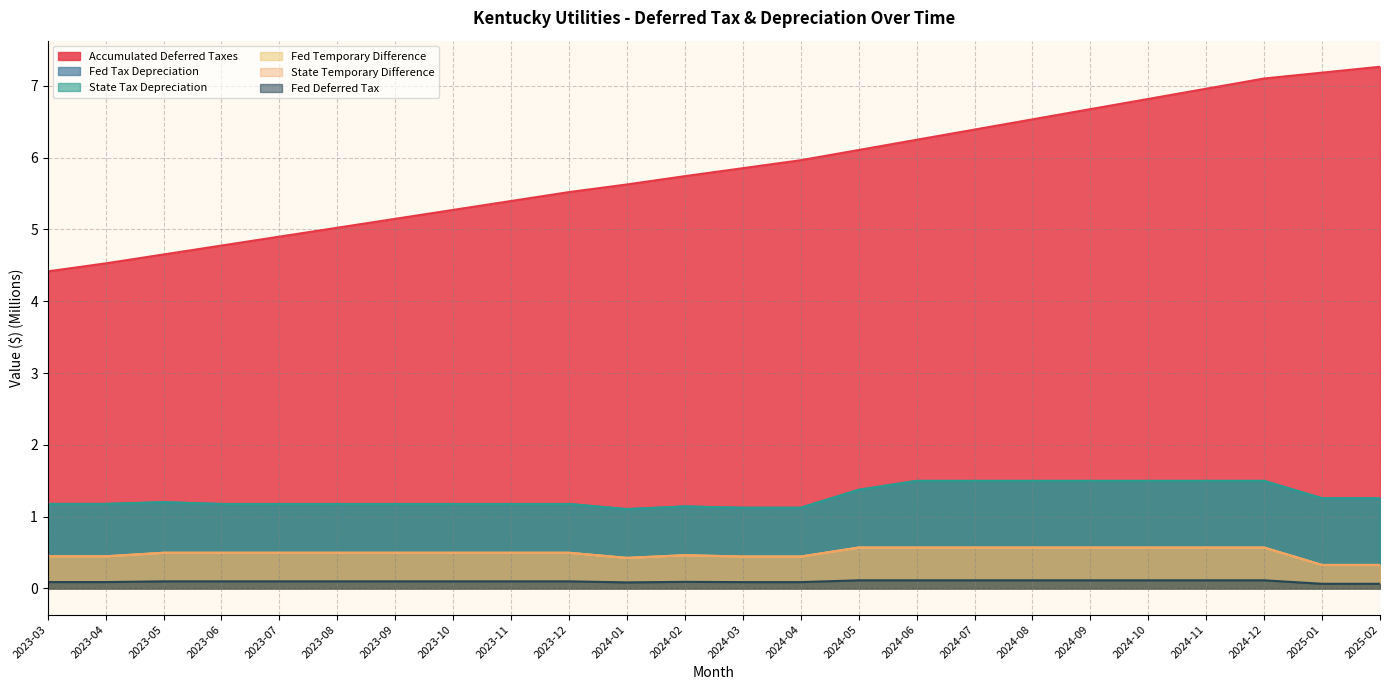

What are all the series names shown in the legend?

Accumulated Deferred Taxes, Fed Tax Depreciation, State Tax Depreciation, Fed Temporary Difference, State Temporary Difference, Fed Deferred Tax